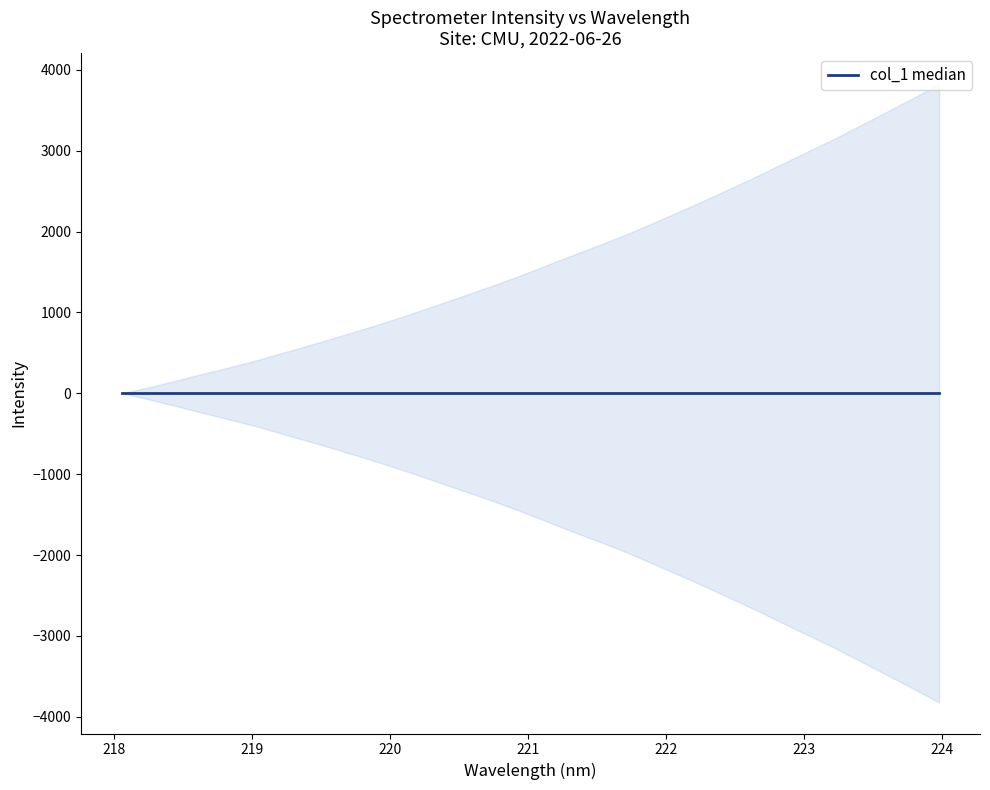

How many lines are shown in the chart?

1